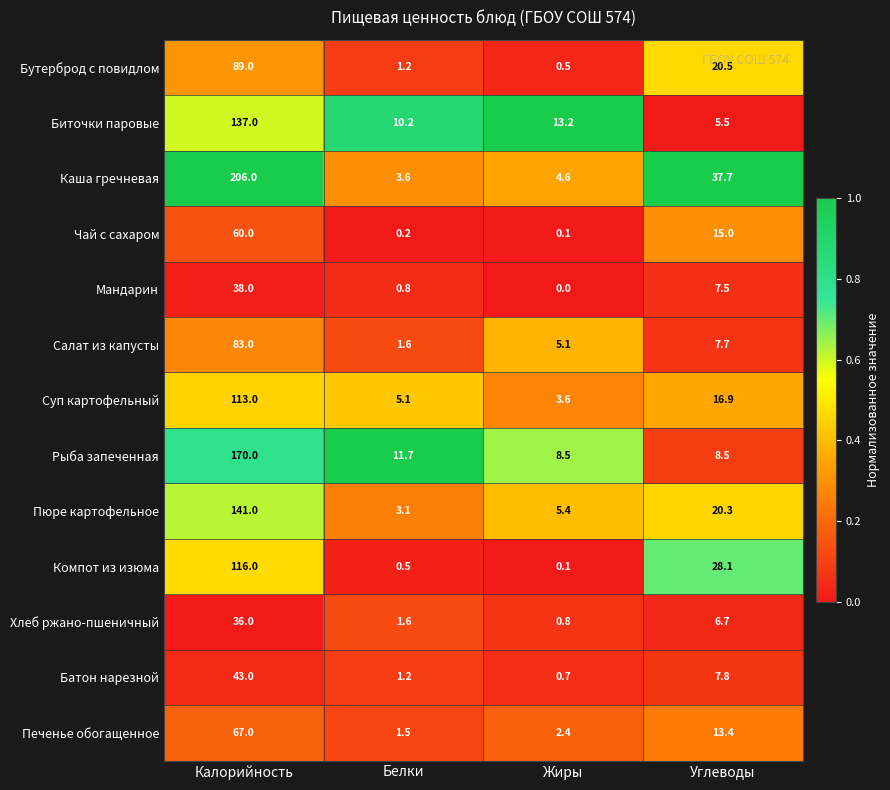

What is the average value of the Чай с сахаром series?

18.8